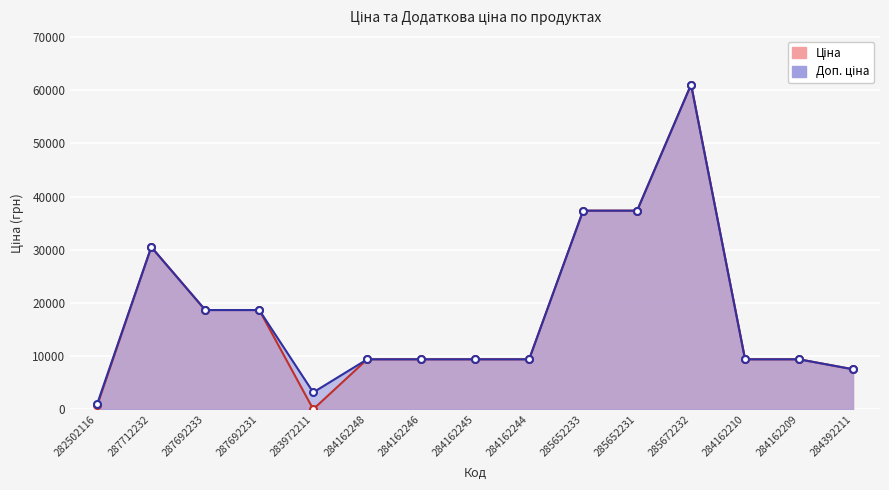

Between 282502116 and 287712232, which is larger?

287712232